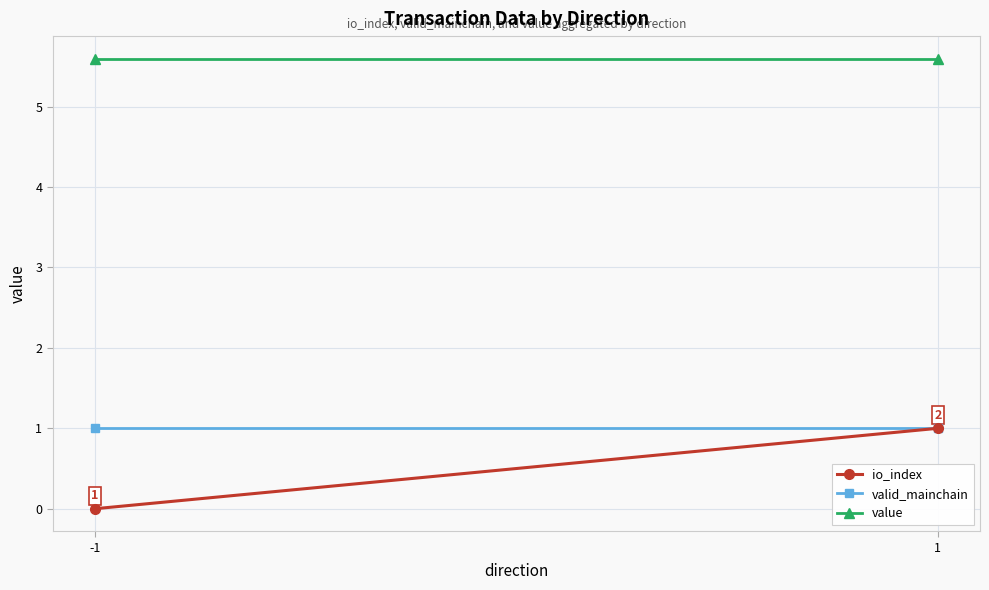

List the labels in order of value value, smallest first.

-1, 1